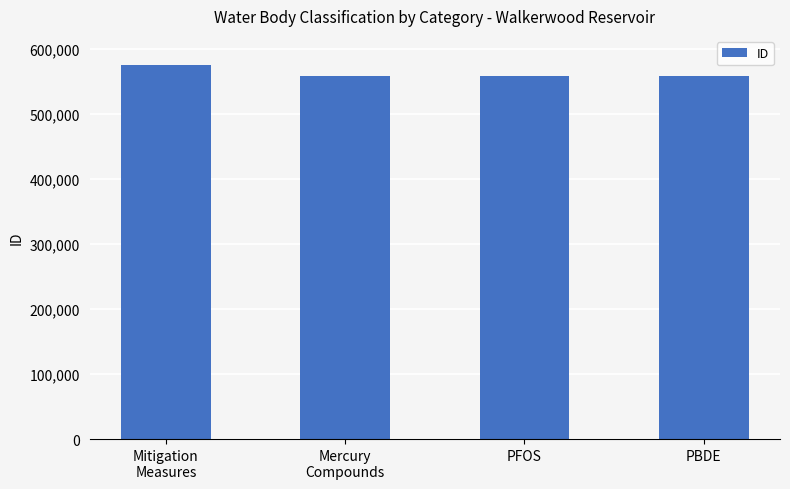

What position from the left is PFOS?

3